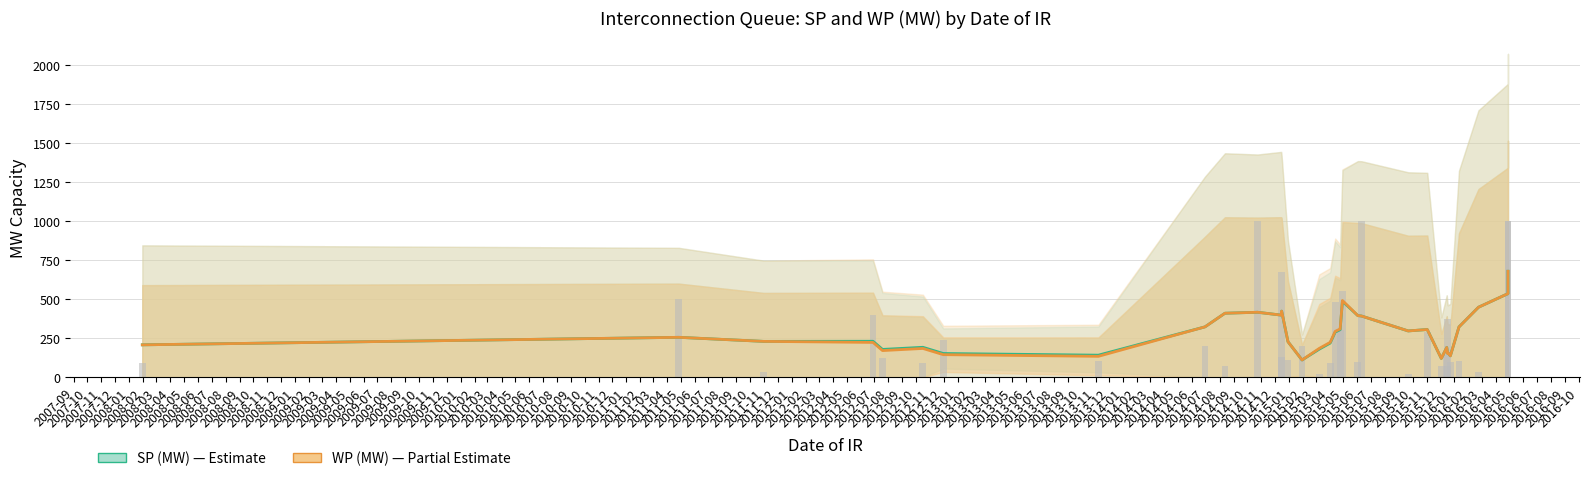

Which series has the largest range (max minus min)?

SP (MW)